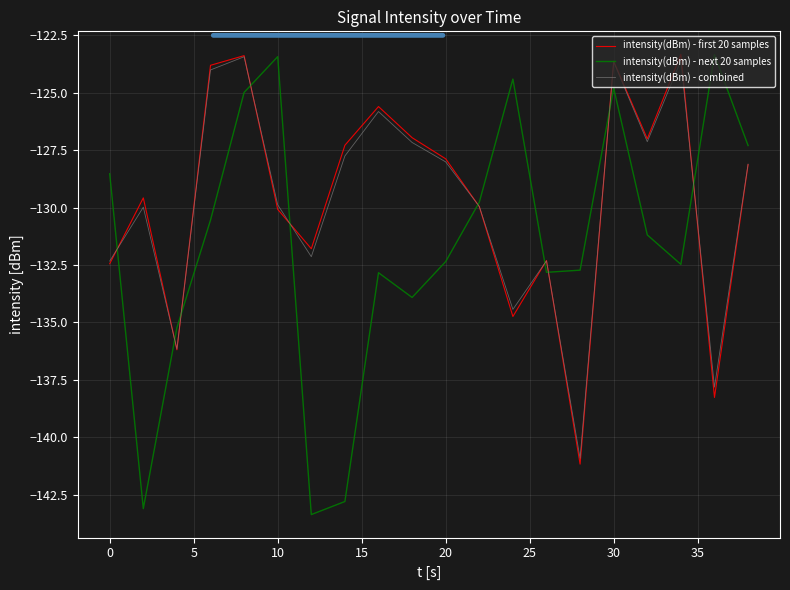

Which series has the largest range (max minus min)?

intensity(dBm) - next 20 samples